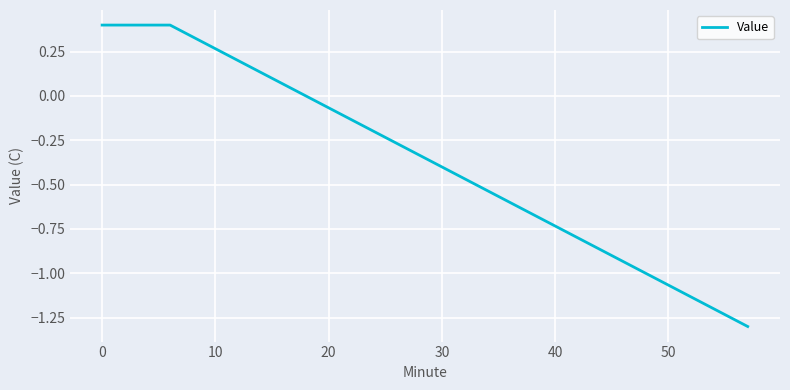

What is the difference between the maximum and minimum values?

1.7